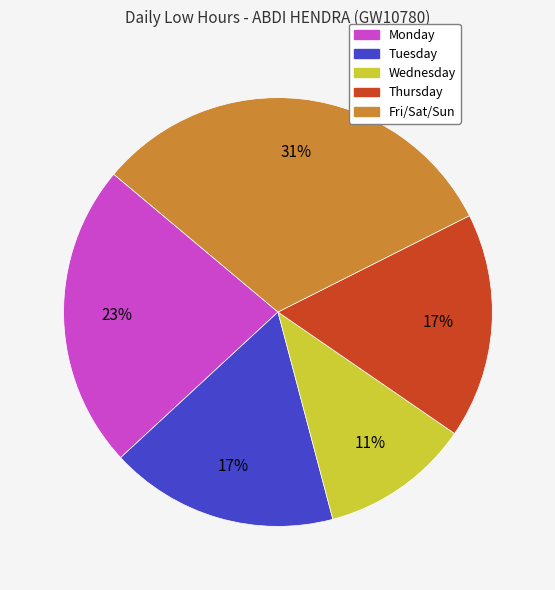

Is there any slice that represents more than half of the pie?

No